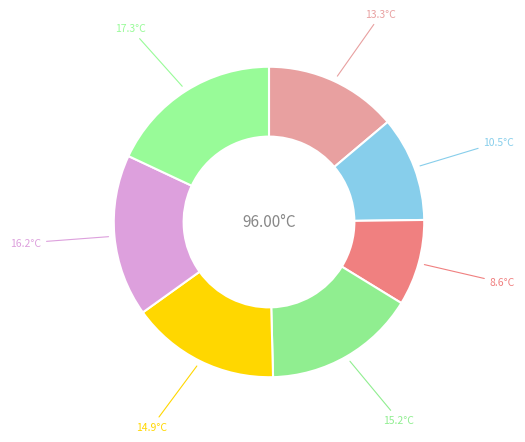

How many segments does this pie chart have?

7